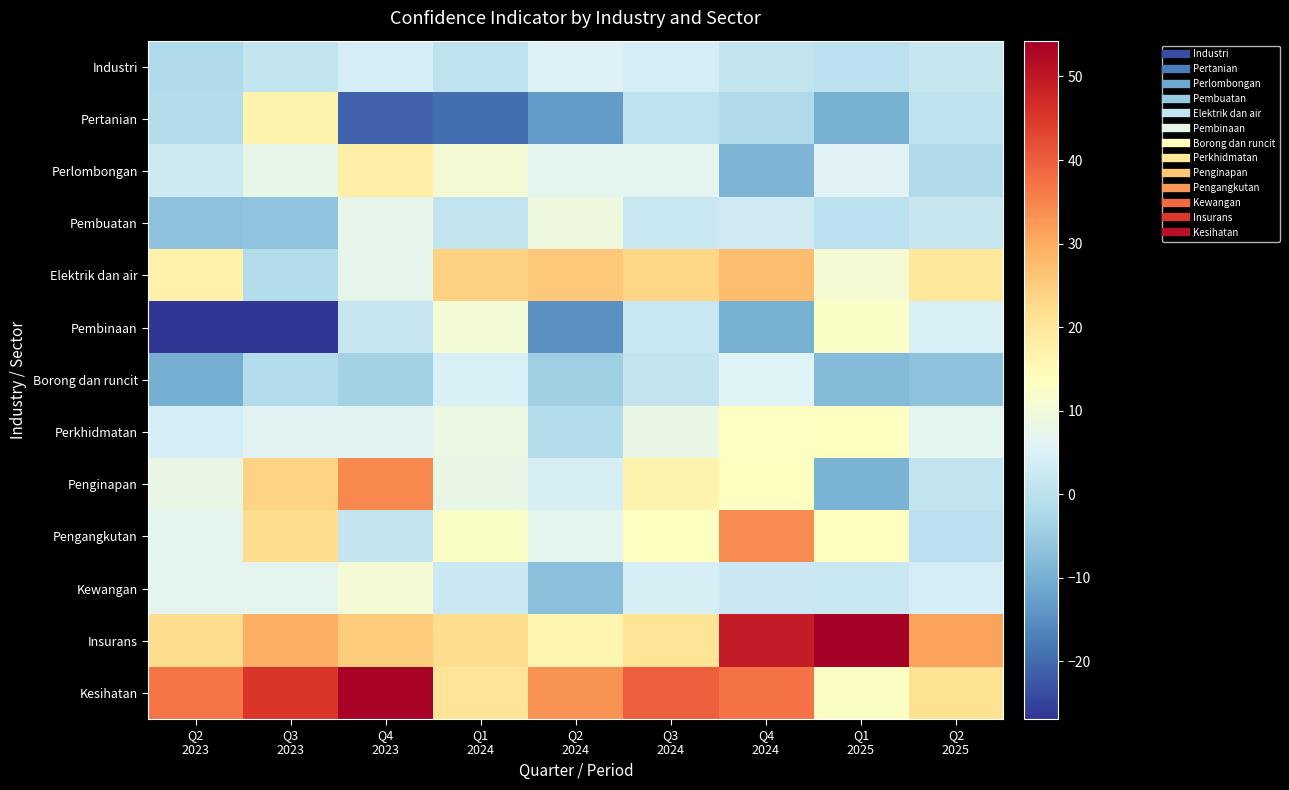

Reading left to right, extract all data points from this chart.

Industri: Q2
2023=-2.1	Q3
2023=1.3	Q4
2023=4.0	Q1
2024=0.6	Q2
2024=5.3	Q3
2024=4.1	Q4
2024=1.2	Q1
2025=0.2	Q2
2025=1.9
Pertanian: Q2
2023=-1.2	Q3
2023=16.7	Q4
2023=-21.0	Q1
2024=-19.4	Q2
2024=-13.1	Q3
2024=0.6	Q4
2024=-1.8	Q1
2025=-9.8	Q2
2025=0.6
Perlombongan: Q2
2023=2.7	Q3
2023=7.9	Q4
2023=17.6	Q1
2024=10.6	Q2
2024=6.8	Q3
2024=6.7	Q4
2024=-8.9	Q1
2025=6.1	Q2
2025=-2.1
Pembuatan: Q2
2023=-6.7	Q3
2023=-6.6	Q4
2023=7.6	Q1
2024=1.3	Q2
2024=9.0	Q3
2024=2.0	Q4
2024=3.2	Q1
2025=0.3	Q2
2025=1.8
Elektrik dan air: Q2
2023=17.4	Q3
2023=-0.9	Q4
2023=7.1	Q1
2024=24.0	Q2
2024=25.5	Q3
2024=23.3	Q4
2024=27.4	Q1
2025=10.7	Q2
2025=19.6
Pembinaan: Q2
2023=-26.9	Q3
2023=-26.9	Q4
2023=1.7	Q1
2024=10.3	Q2
2024=-14.8	Q3
2024=2.2	Q4
2024=-10.0	Q1
2025=12.5	Q2
2025=4.6
Borong dan runcit: Q2
2023=-10.2	Q3
2023=-1.5	Q4
2023=-3.6	Q1
2024=4.7	Q2
2024=-4.1	Q3
2024=1.4	Q4
2024=5.5	Q1
2025=-8.1	Q2
2025=-6.7
Perkhidmatan: Q2
2023=3.9	Q3
2023=6.1	Q4
2023=6.3	Q1
2024=8.6	Q2
2024=-0.9	Q3
2024=8.3	Q4
2024=13.1	Q1
2025=13.5	Q2
2025=6.9
Penginapan: Q2
2023=8.0	Q3
2023=23.6	Q4
2023=34.3	Q1
2024=8.0	Q2
2024=4.3	Q3
2024=16.7	Q4
2024=13.6	Q1
2025=-9.6	Q2
2025=1.1
Pengangkutan: Q2
2023=6.6	Q3
2023=22.2	Q4
2023=1.5	Q1
2024=12.7	Q2
2024=6.7	Q3
2024=13.5	Q4
2024=34.2	Q1
2025=13.5	Q2
2025=0.2
Kewangan: Q2
2023=7.0	Q3
2023=7.0	Q4
2023=10.5	Q1
2024=2.5	Q2
2024=-7.0	Q3
2024=4.3	Q4
2024=2.4	Q1
2025=2.2	Q2
2025=4.0
Insurans: Q2
2023=22.2	Q3
2023=29.5	Q4
2023=25.0	Q1
2024=22.2	Q2
2024=16.2	Q3
2024=20.6	Q4
2024=49.5	Q1
2025=54.3	Q2
2025=31.2
Kesihatan: Q2
2023=37.0	Q3
2023=45.1	Q4
2023=53.6	Q1
2024=20.4	Q2
2024=33.3	Q3
2024=40.0	Q4
2024=37.3	Q1
2025=12.8	Q2
2025=21.2